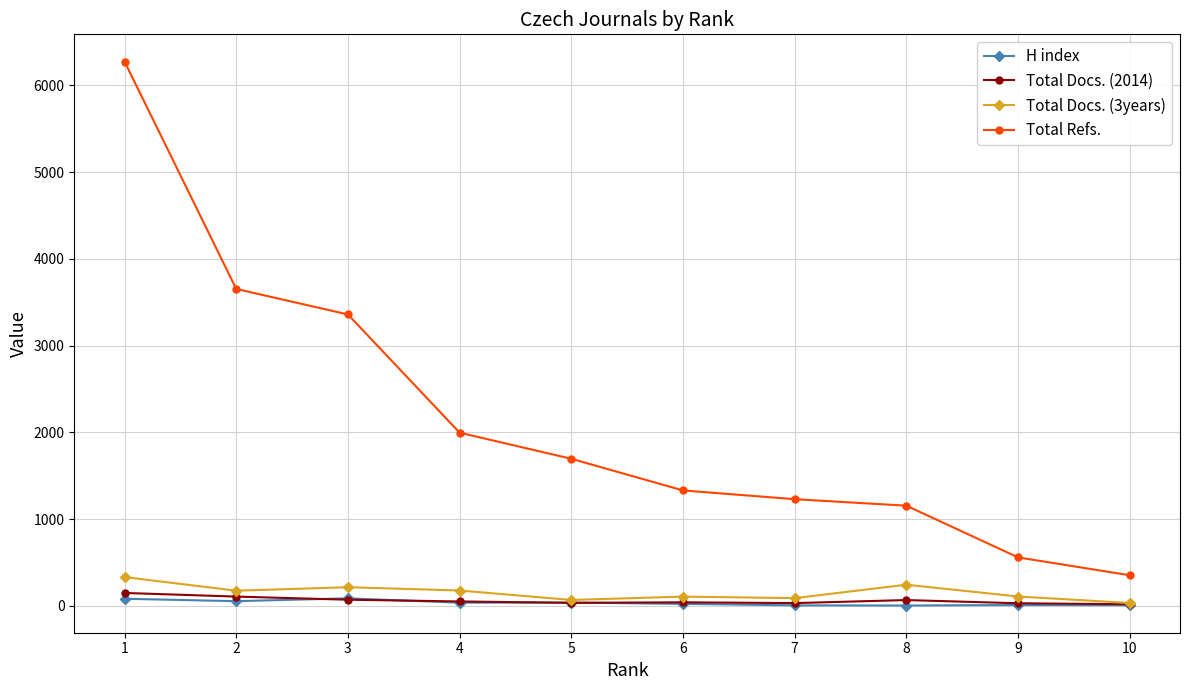

How many data points in H index are less than 37?

5